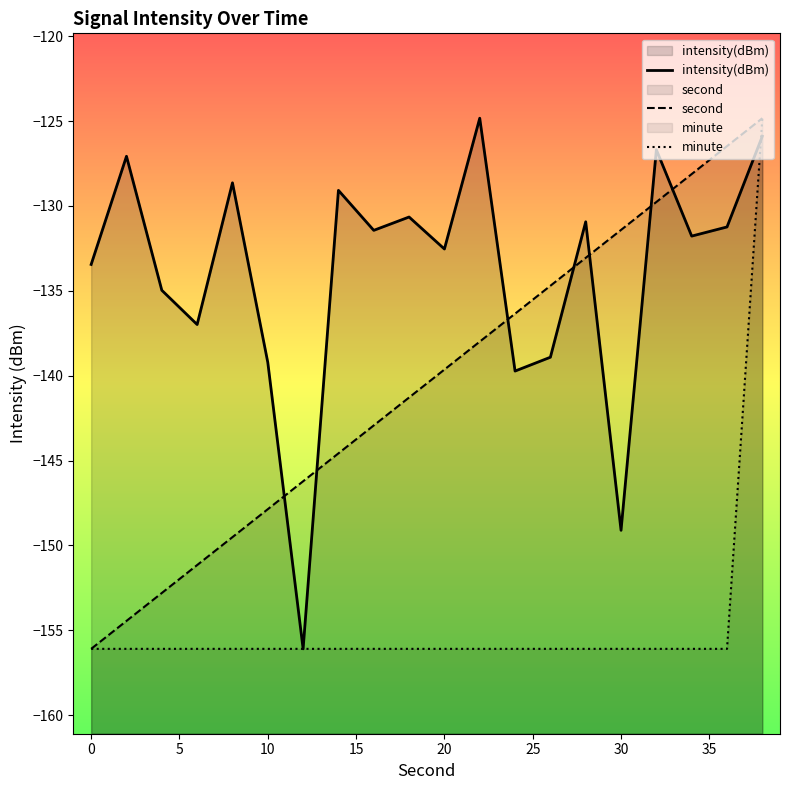

What is the minimum value for intensity(dBm)?

-156.1